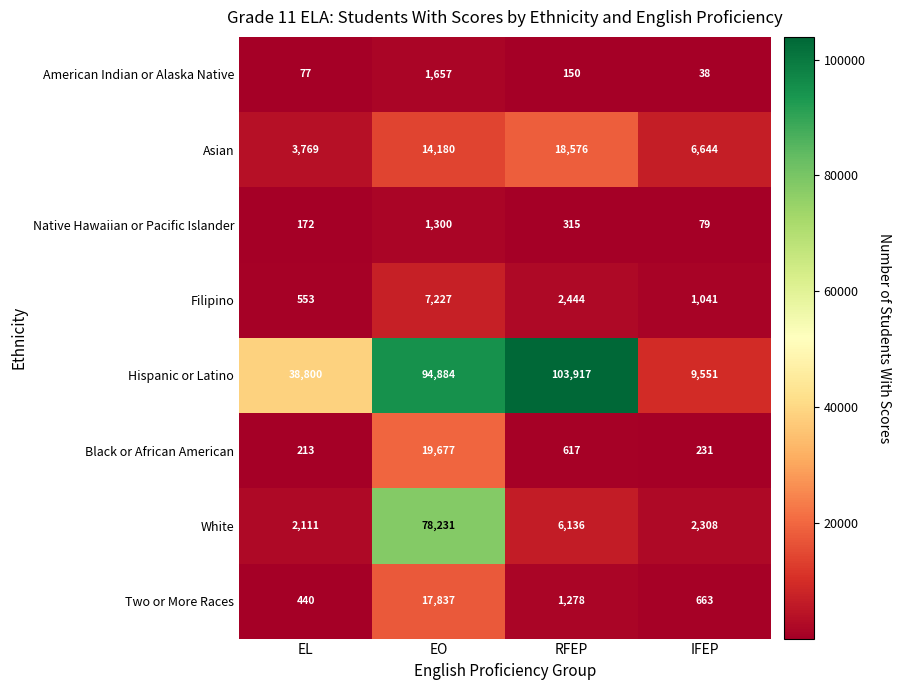

What value does the Asian series have at RFEP?

18576